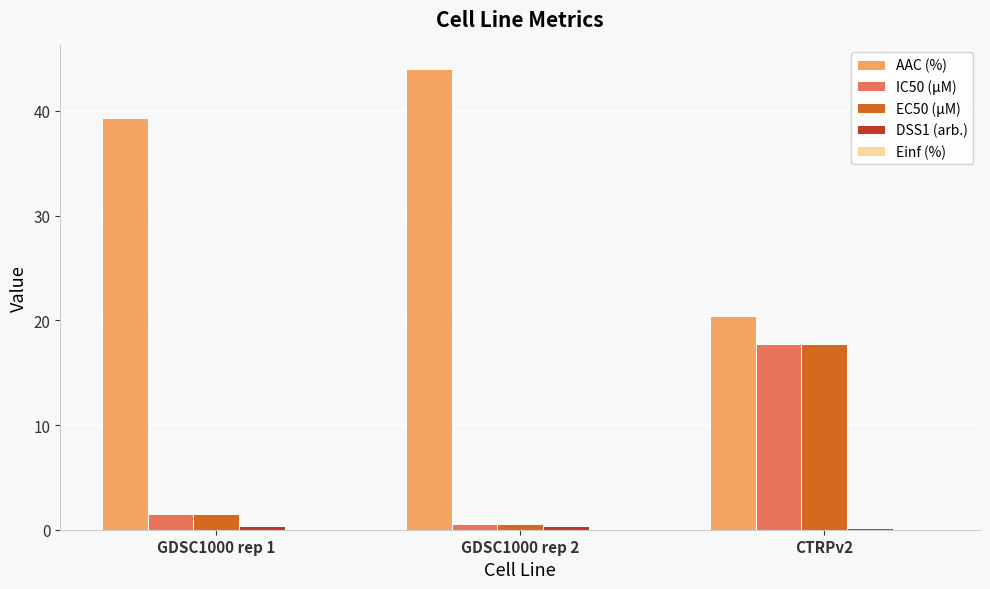

Which category has the lowest value in the IC50 (µM) series?

GDSC1000 rep 2